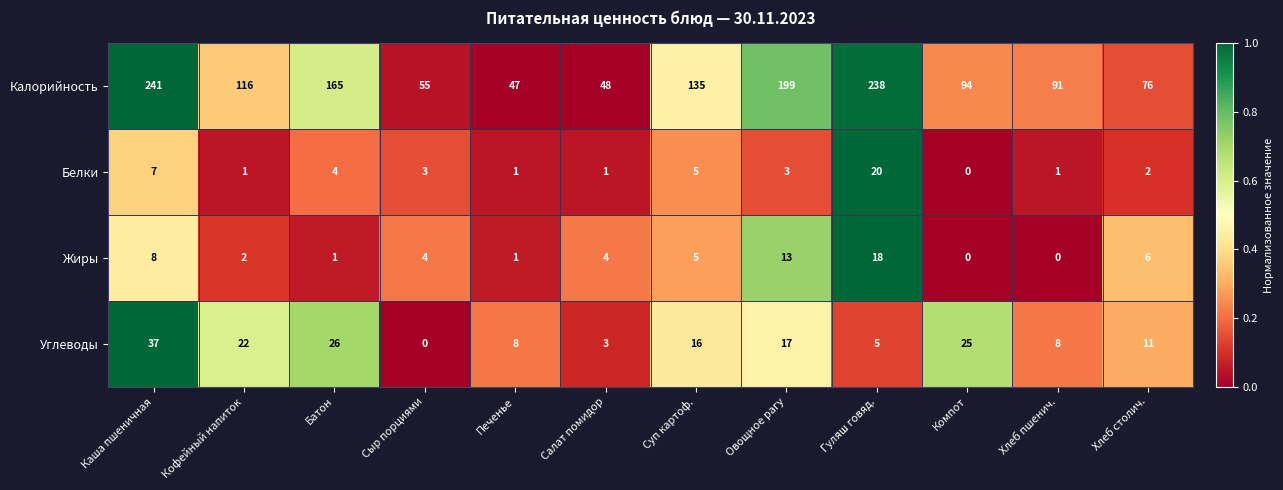

List the series in order of their peak value, lowest first.

Жиры, Белки, Углеводы, Калорийность